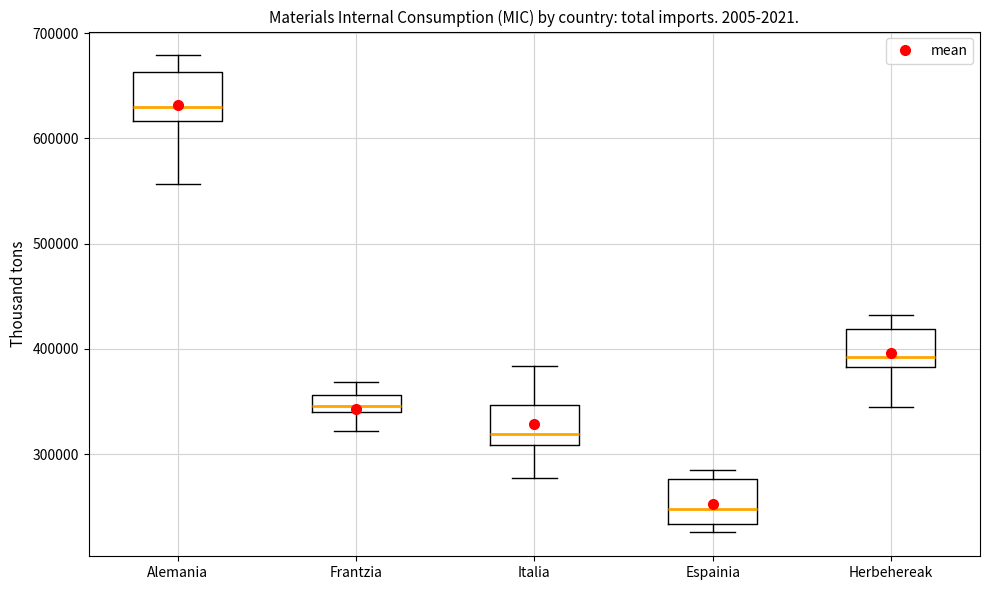

Reading left to right, transcribe this box plot: for each box, give where its median line is, the range the box spans, and where its two whiskers end, as read against the y-axis. The values are not printed on the chart, so give them approximately, as read against the axis.

Alemania: median 630000, box 620000 to 660000, whiskers 560000 to 680000
Frantzia: median 350000, box 340000 to 360000, whiskers 320000 to 370000
Italia: median 320000, box 310000 to 350000, whiskers 280000 to 380000
Espainia: median 250000, box 230000 to 280000, whiskers 230000 (just below the box's lower edge) to 290000
Herbehereak: median 390000, box 380000 to 420000, whiskers 340000 to 430000